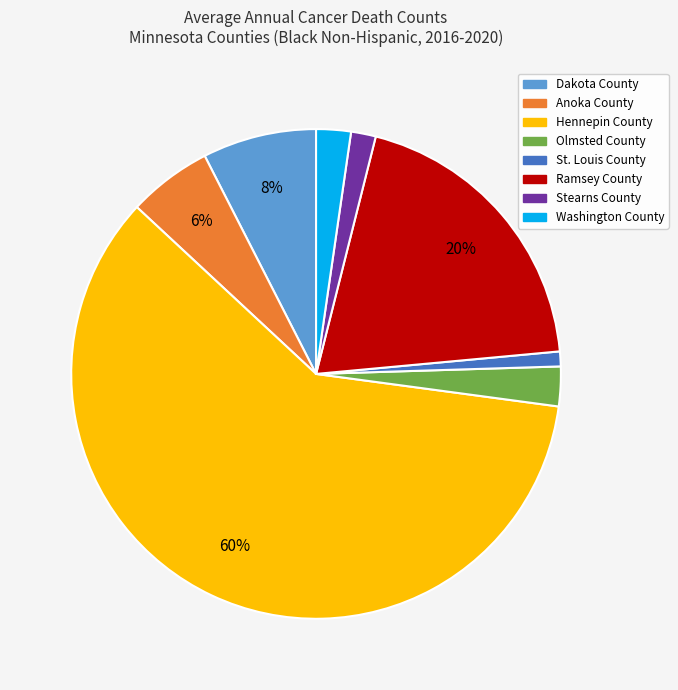

To the nearest percent, what portion does Olmsted County represent?

3%